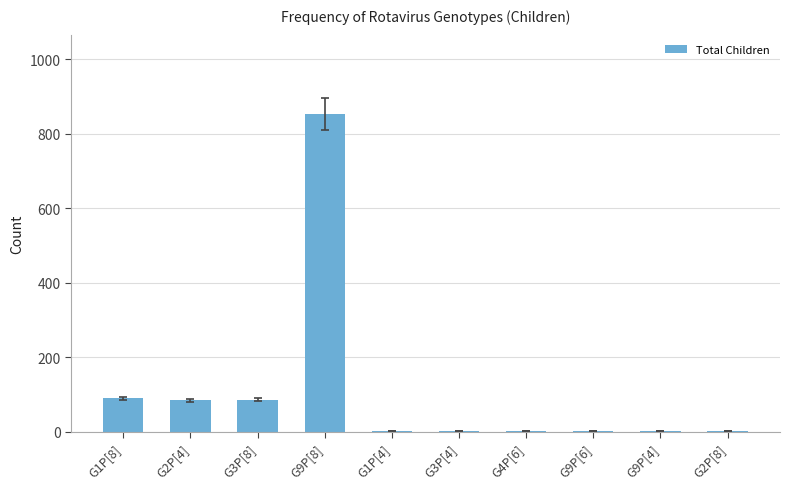

What is the maximum value shown in the chart?

853